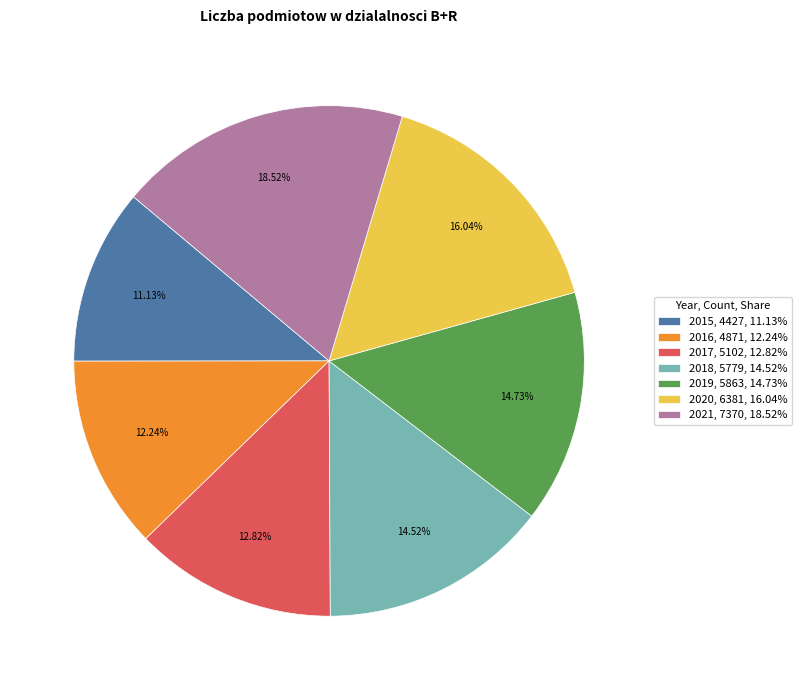

Which slice is the largest?

2021